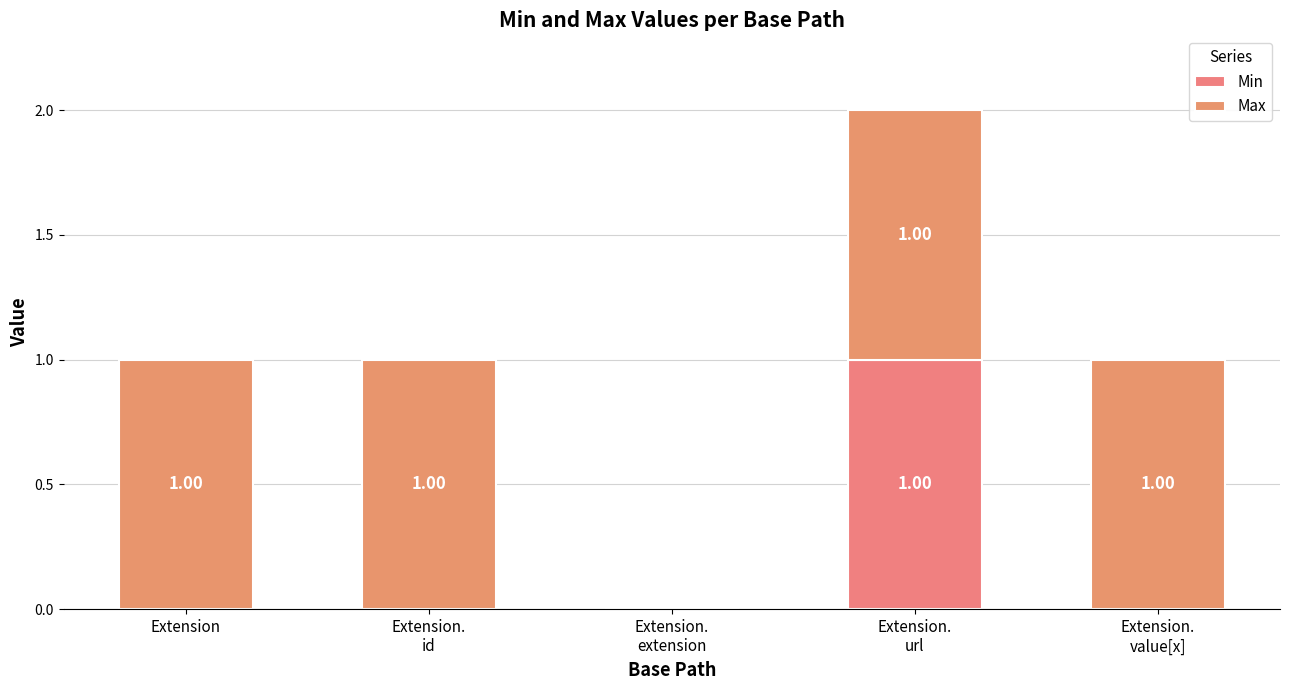

Is it true that Min equals 1 at Extension.
value[x]?

False